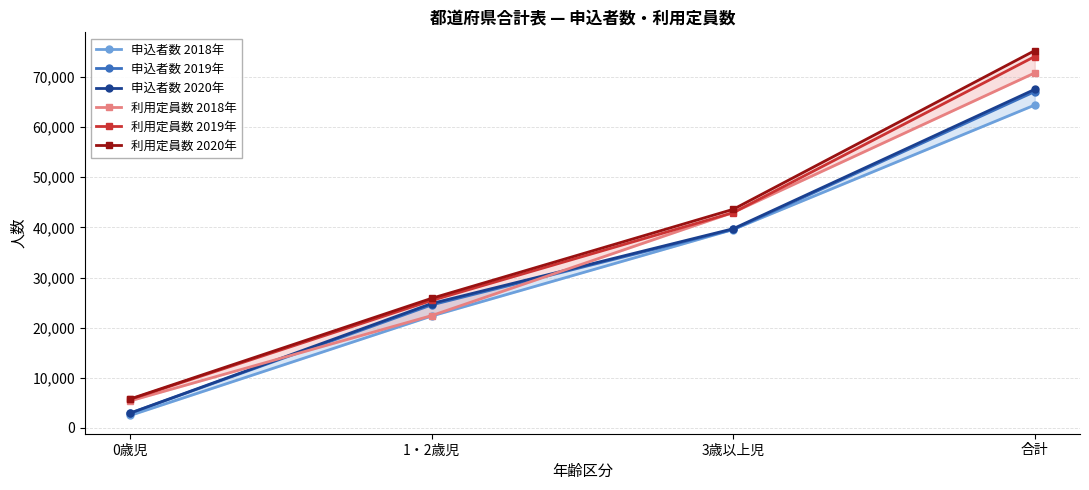

What is the average value of the 利用定員数 2018年 series?

35407